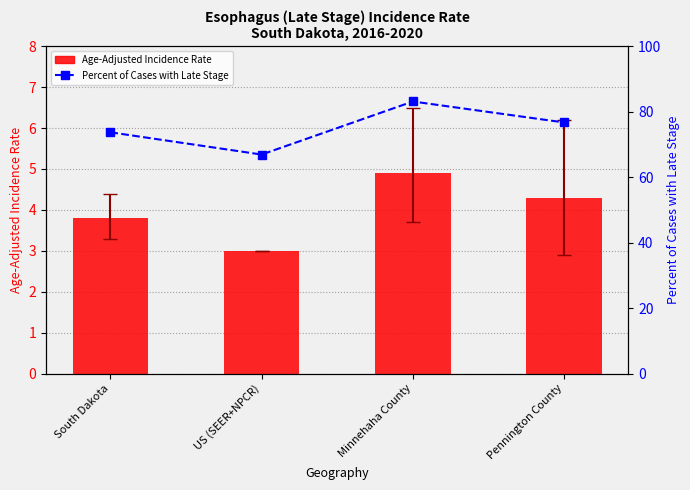

True or false: Age-Adjusted Incidence Rate has a value of 7.2 at Minnehaha County.

False